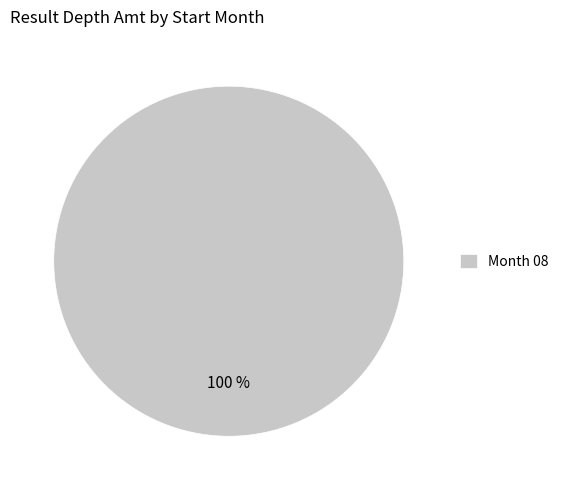

Rank the categories by value from highest to lowest.

Month 08